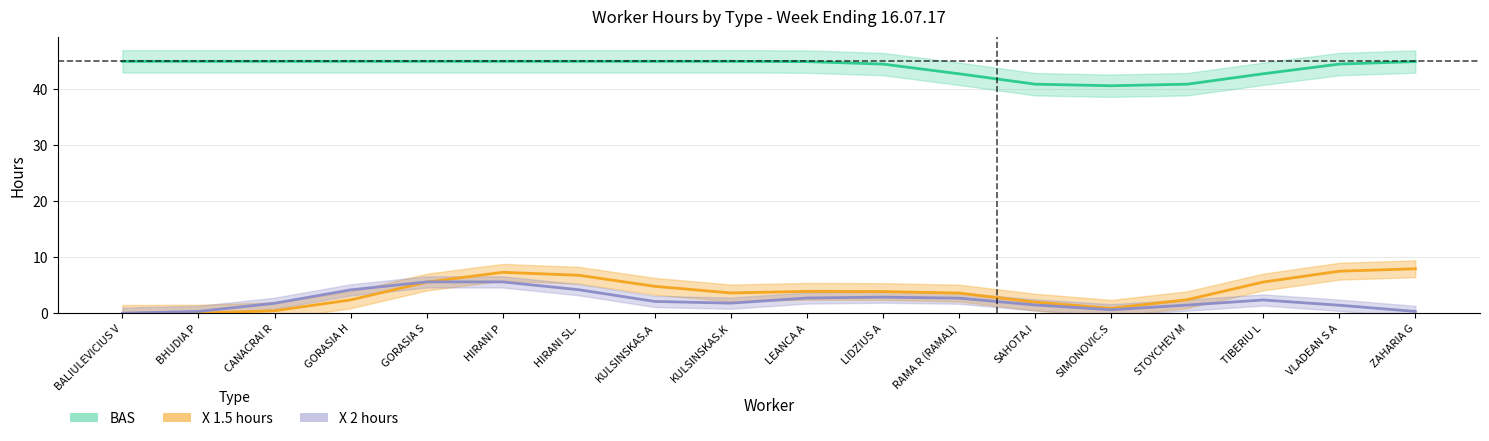

True or false: X_2 has more than 1 interior local peaks.

True